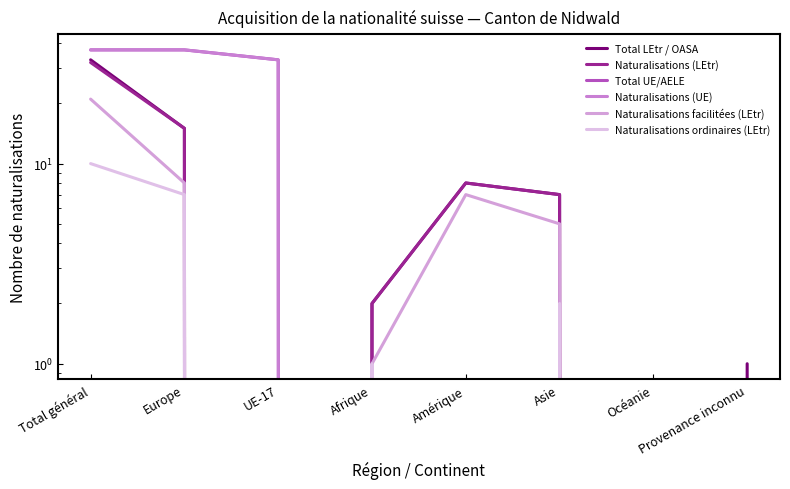

At which category does Naturalisations facilitées (LEtr) reach its first local valley?

UE-17